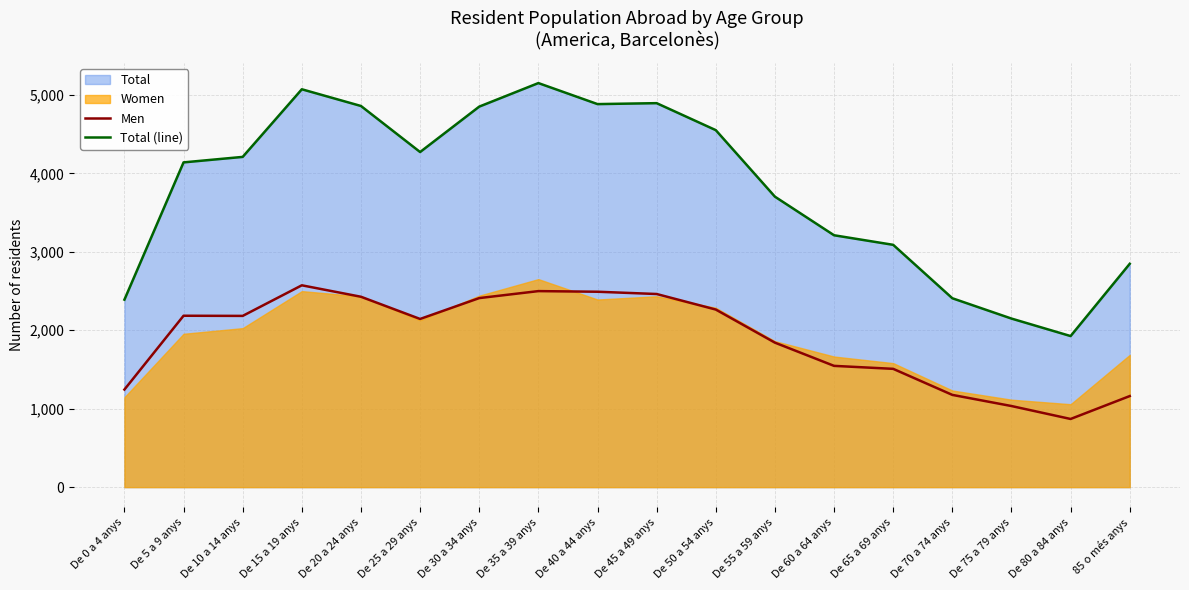

At which category does Total (line) reach its first local peak?

De 15 a 19 anys